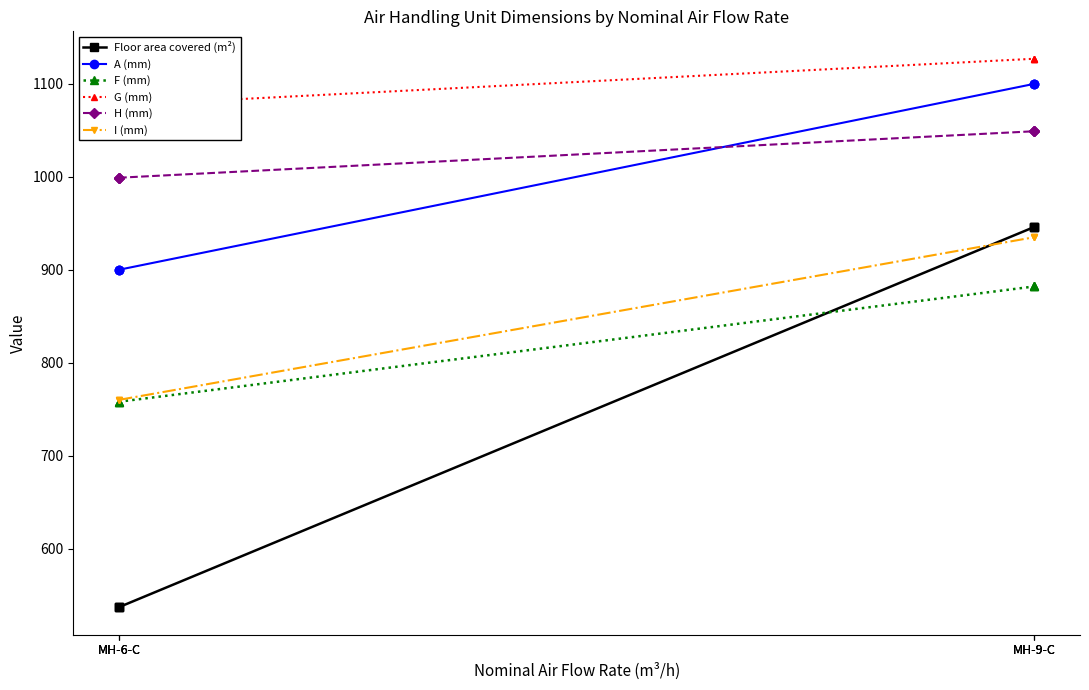

Where is A (mm) nearest to the value 1000?

MH-6-C